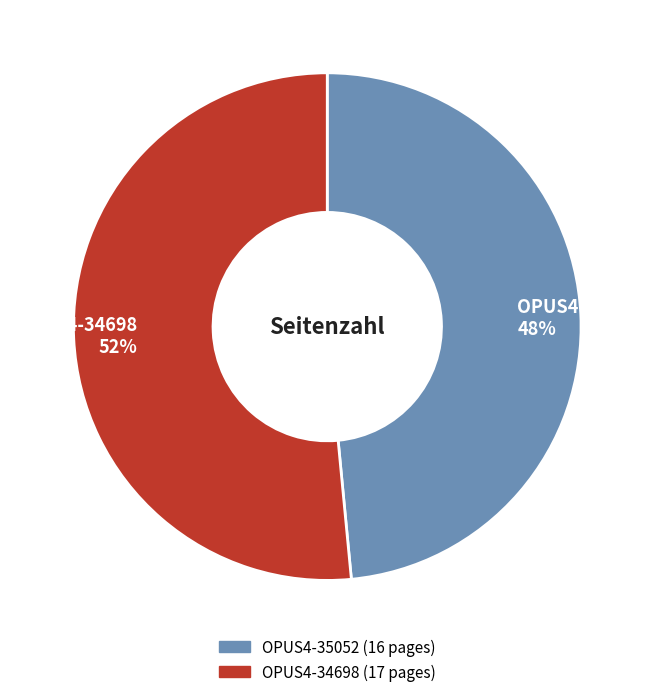

The OPUS4-35052 slice represents 57% of the pie. True or false?

False